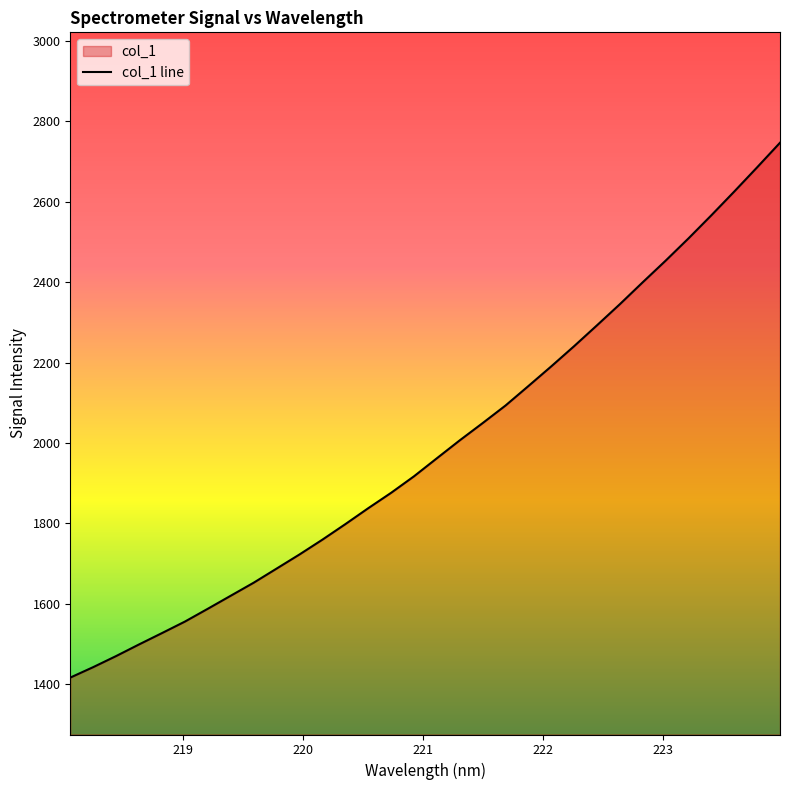

What is the label of the 25th point from the left?

222.6447